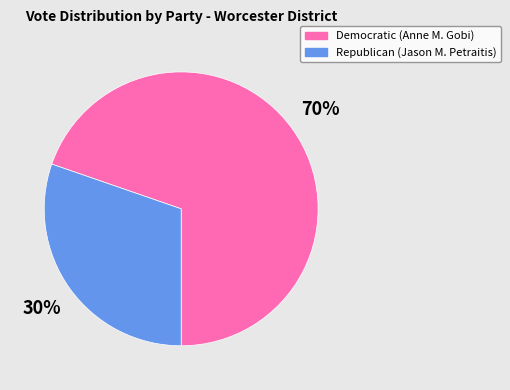

The Democratic (Anne M. Gobi) slice represents 58% of the pie. True or false?

False